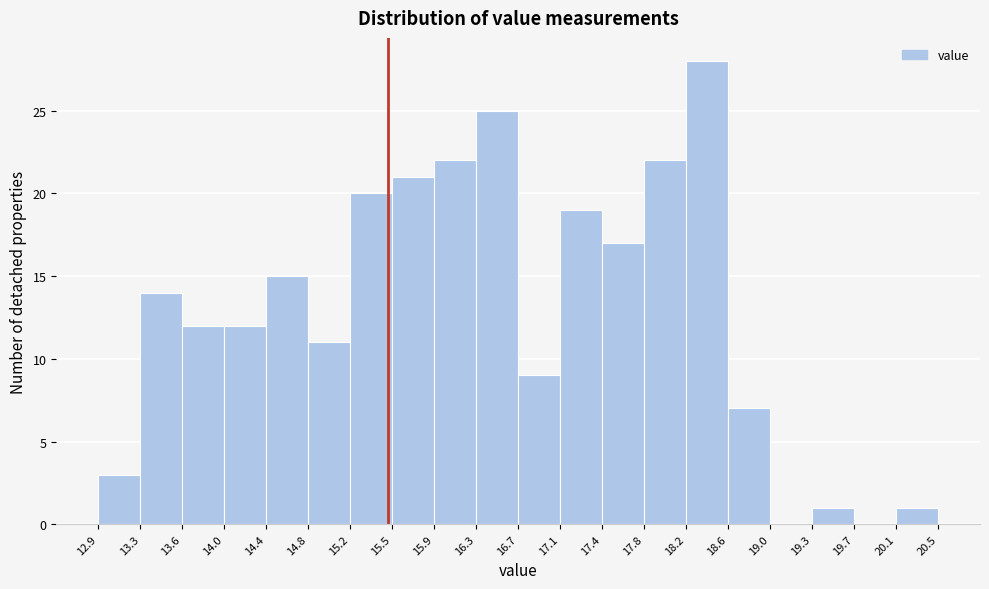

Reading left to right, transcribe this chart: for each bar, give the range it covers on the x-axis and its height. The values are not printed on the chart, so give them approximately, as read against the axis.

12.9 to 13.3: 3
13.3 to 13.6: 14
13.6 to 14.0: 12
14.0 to 14.4: 12
14.4 to 14.8: 15
14.8 to 15.2: 11
15.2 to 15.5: 20
15.5 to 15.9: 21
15.9 to 16.3: 22
16.3 to 16.7: 25
16.7 to 17.1: 9
17.1 to 17.4: 19
17.4 to 17.8: 17
17.8 to 18.2: 22
18.2 to 18.6: 28
18.6 to 19.0: 7
19.0 to 19.3: 0
19.3 to 19.7: 1
19.7 to 20.1: 0
20.1 to 20.5: 1